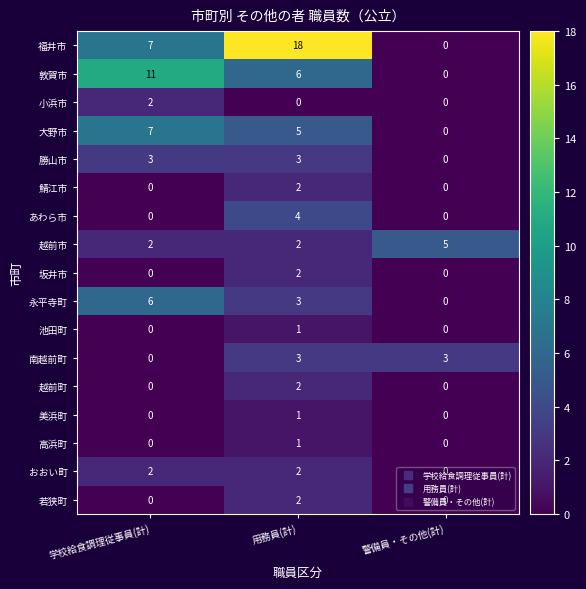

Which series changed the most between 用務員(計) and 警備員・その他(計)?

福井市